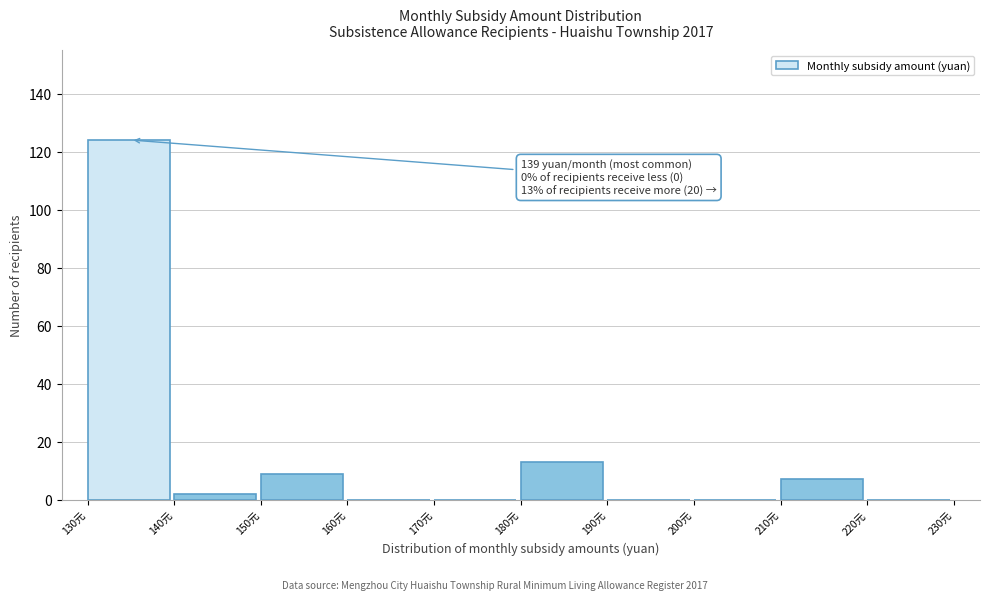

Over which range of the x-axis is the bar tallest?

130 to 140